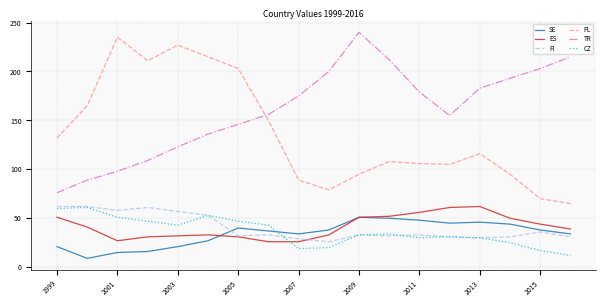

True or false: TR and FI intersect in this chart.

False